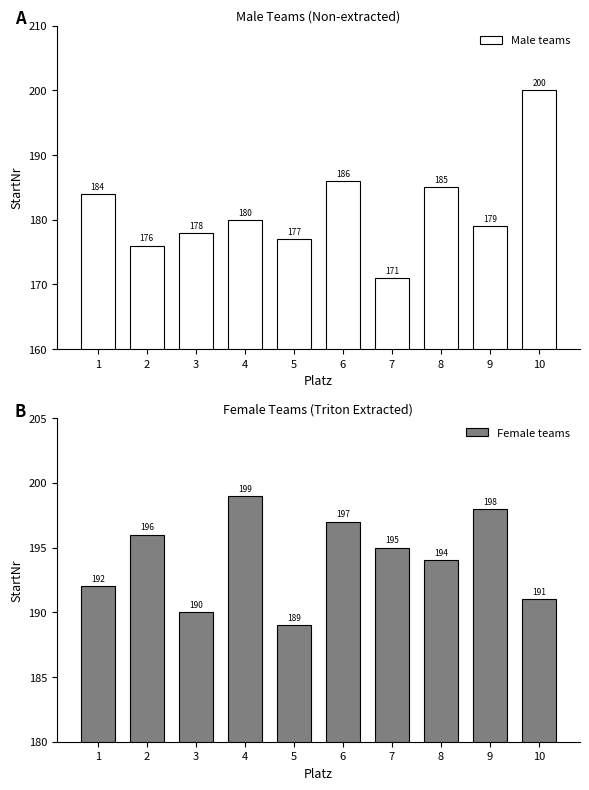

At how many categories does at least one series exceed 181?

10